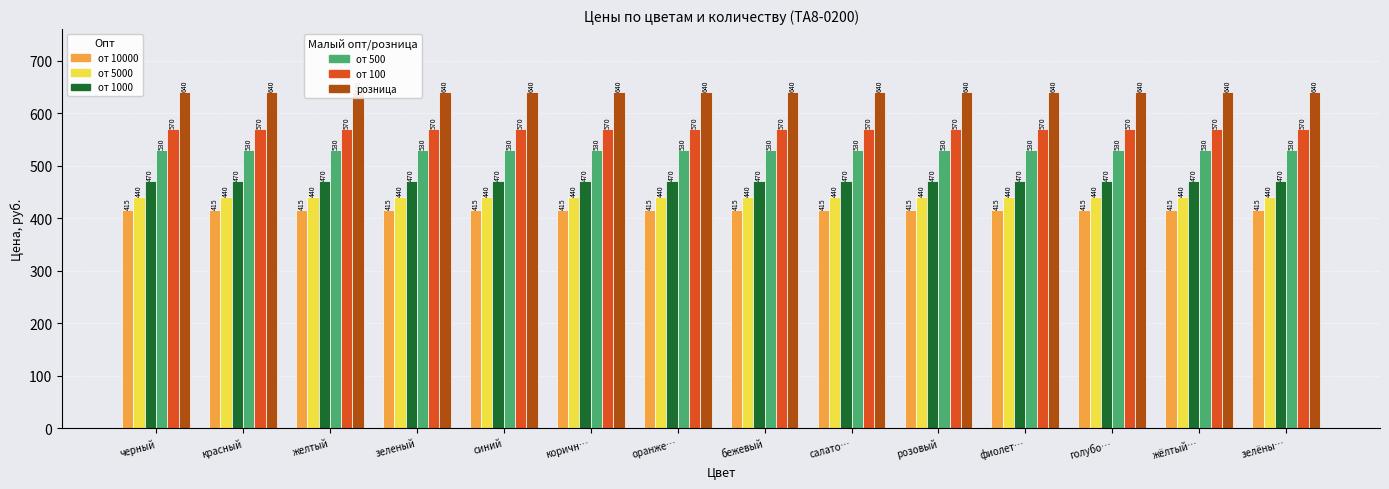

How many categories are shown in the chart?

14